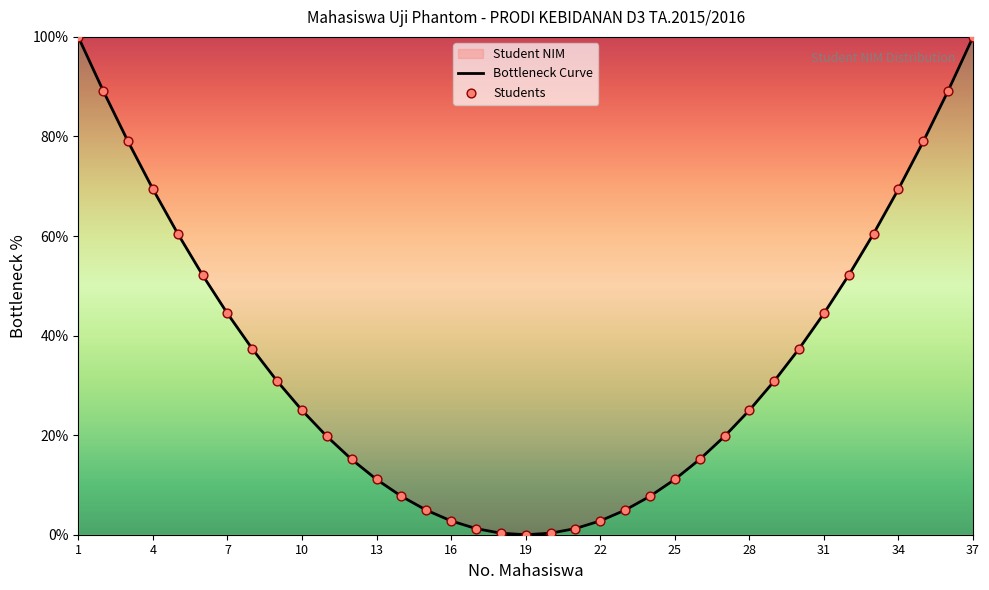

At which category is the sum across all series the highest?

1